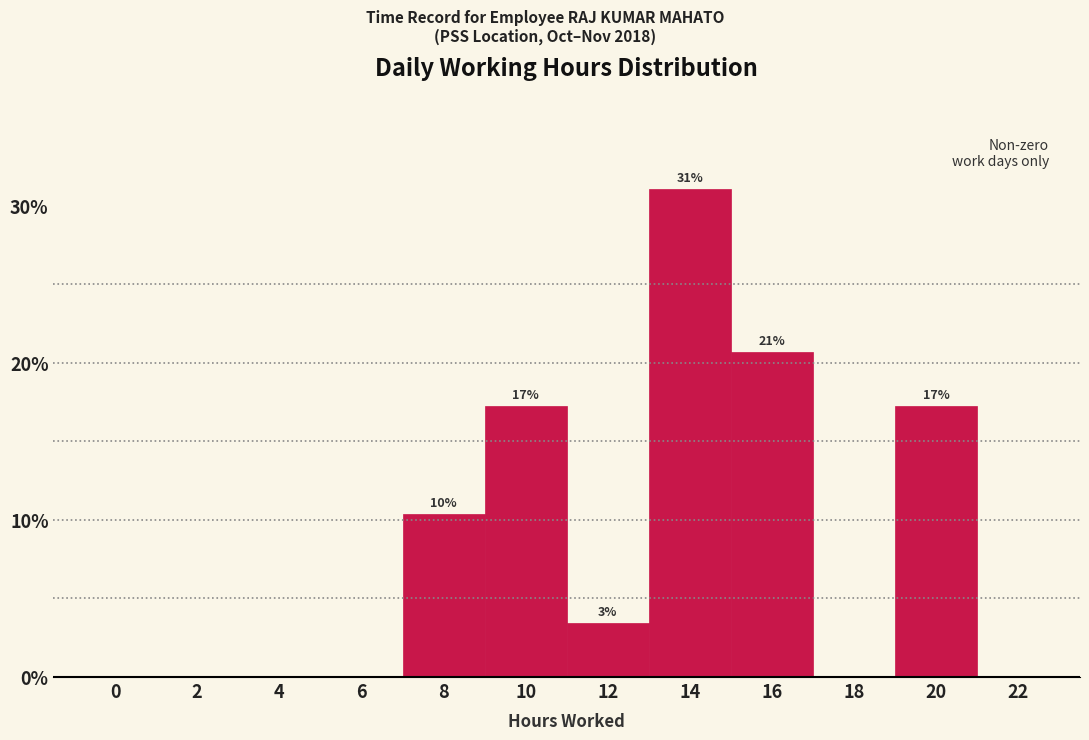

Are the bars horizontal?

No